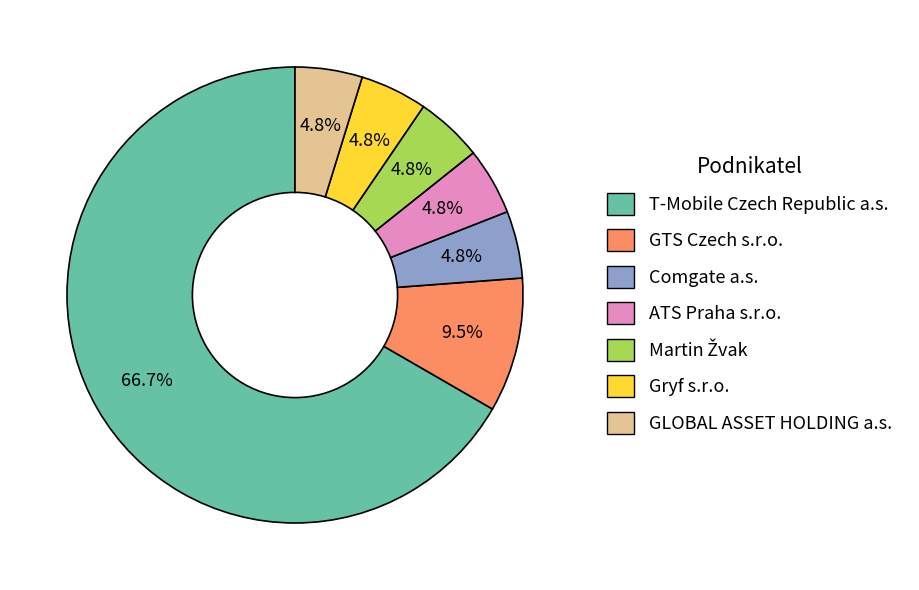

Is T-Mobile Czech Republic a.s. the majority of the pie?

Yes